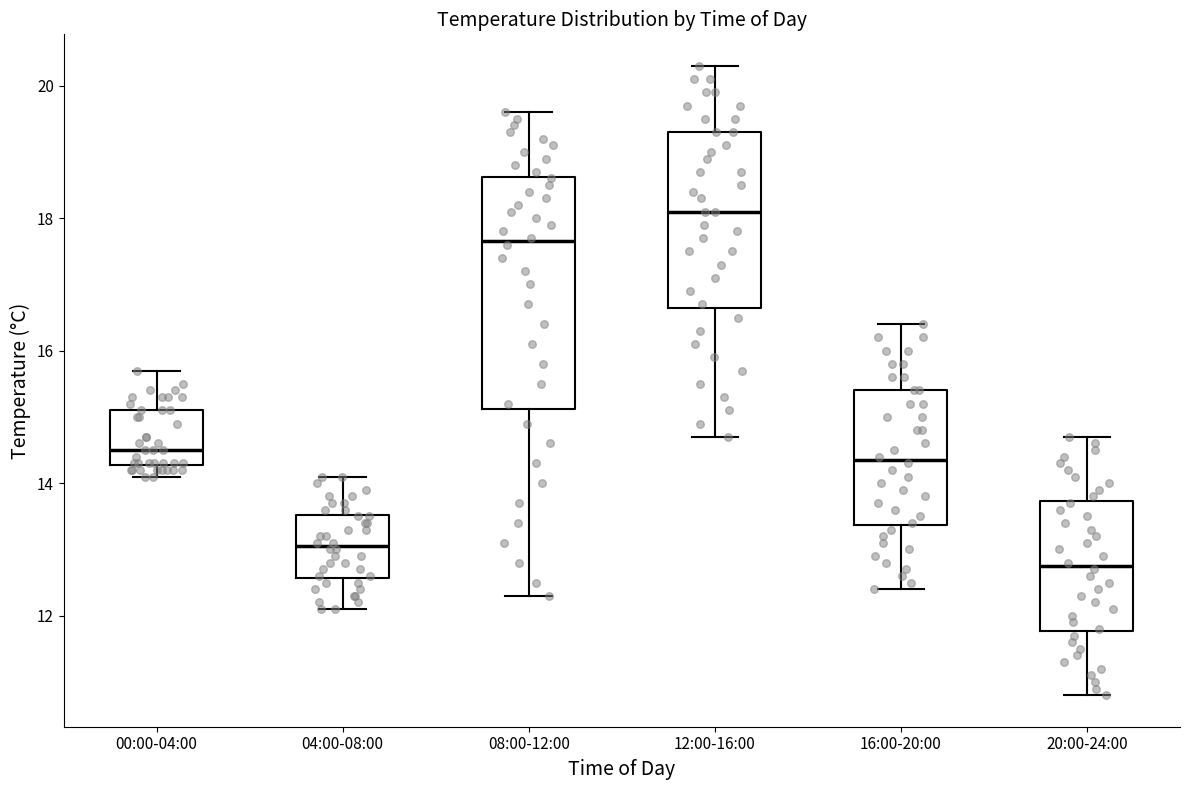

Where does the lower whisker of the box for 20:00-24:00 end on the y-axis? The values are not printed on the chart, so give them approximately, as read against the axis.

10.8